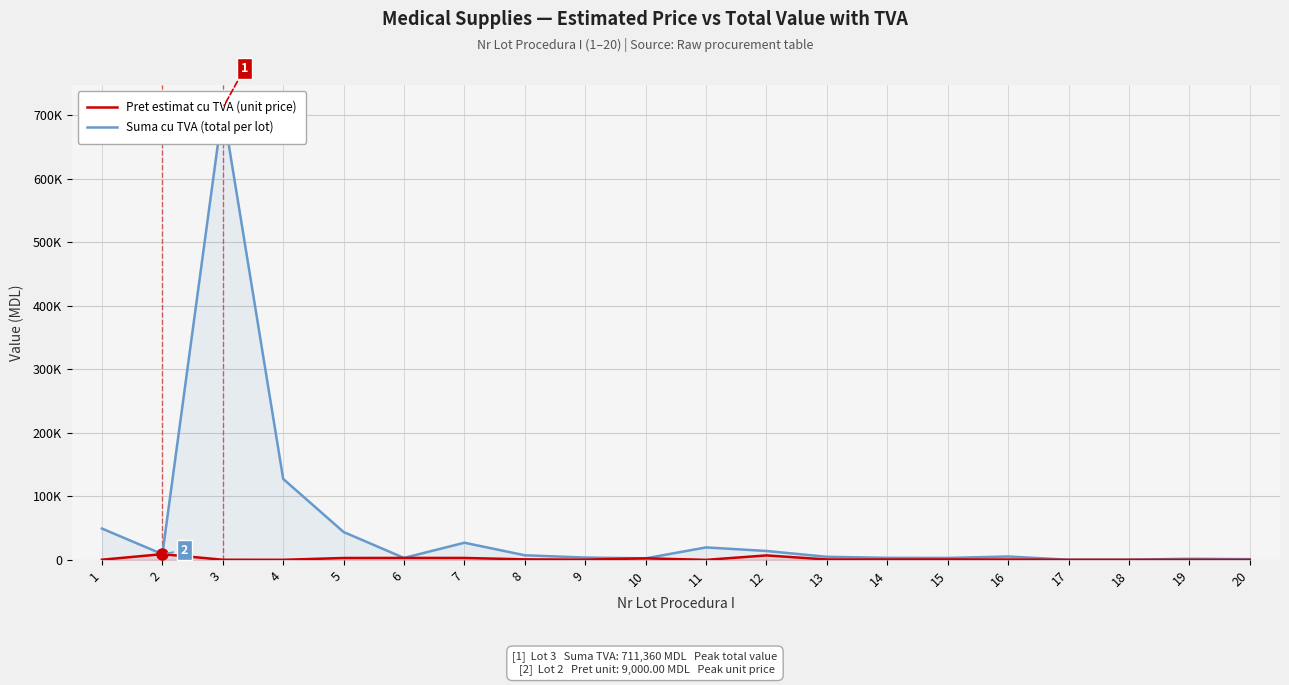

Which series has the widest spread of values?

Suma cu TVA (total per lot)